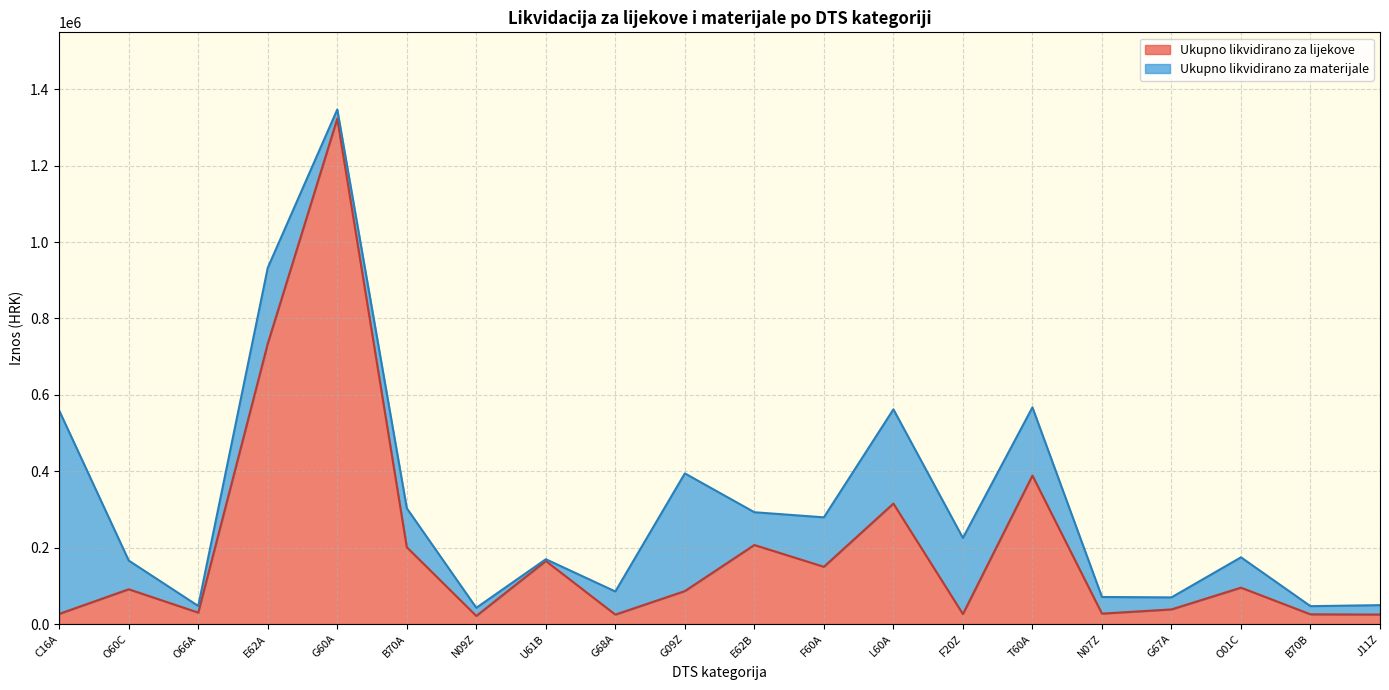

Reading right to left, extract all data points from this chart.

J11Z=24830.0	B70B=25362.8	O01C=95227.8	G67A=38232.5	N07Z=27255.2	T60A=388670.1	F20Z=26046.5	L60A=315326.7	F60A=149856.5	E62B=206888.9	G09Z=86203.8	G68A=24632.1	U61B=165006.0	N09Z=21192.3	B70A=201038.5	G60A=1323126.8	E62A=734187.9	O66A=29921.0	O60C=90990.0	C16A=26559.1